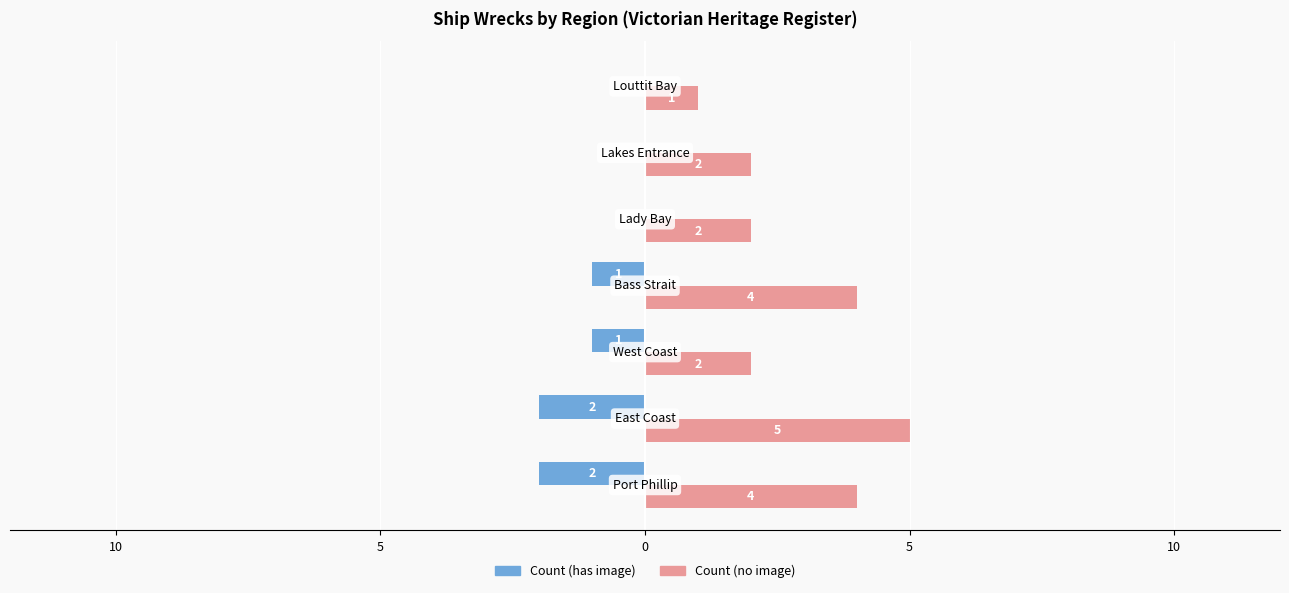

What are all the series names shown in the legend?

Count (has image), Count (no image)